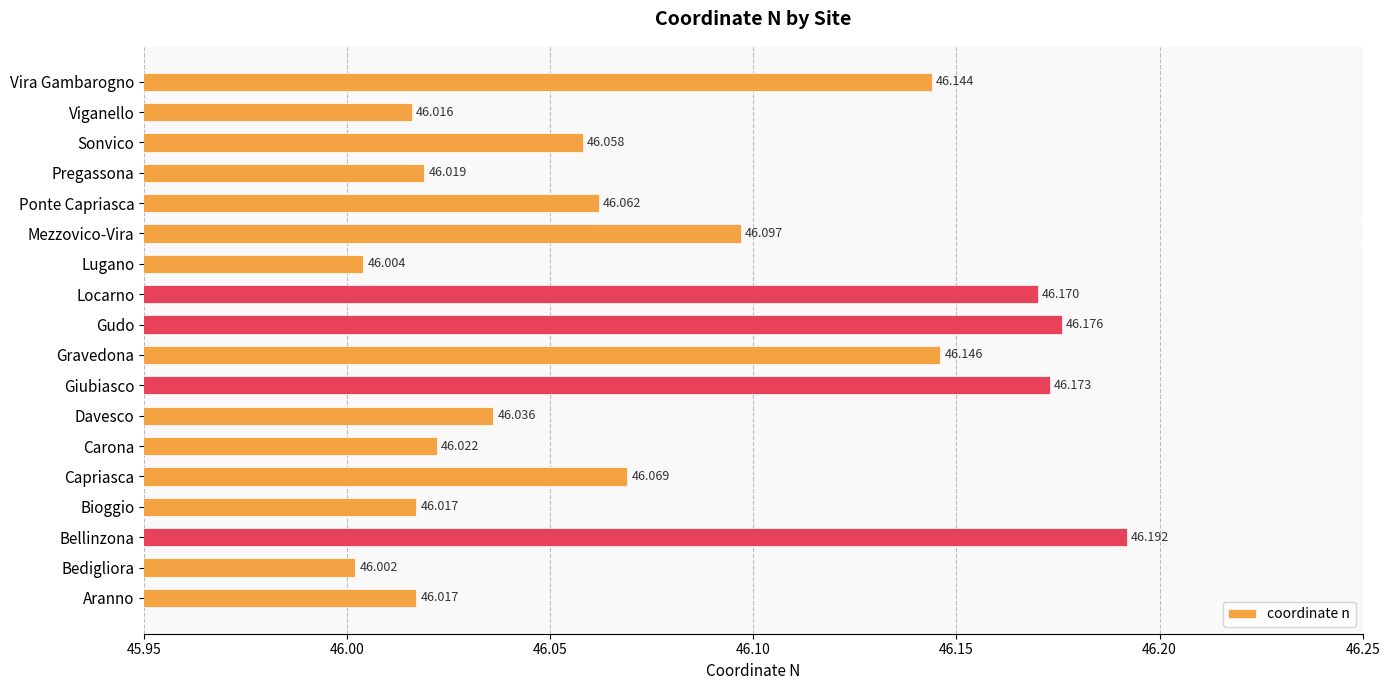

Between Davesco and Ponte Capriasca, which is larger?

Ponte Capriasca